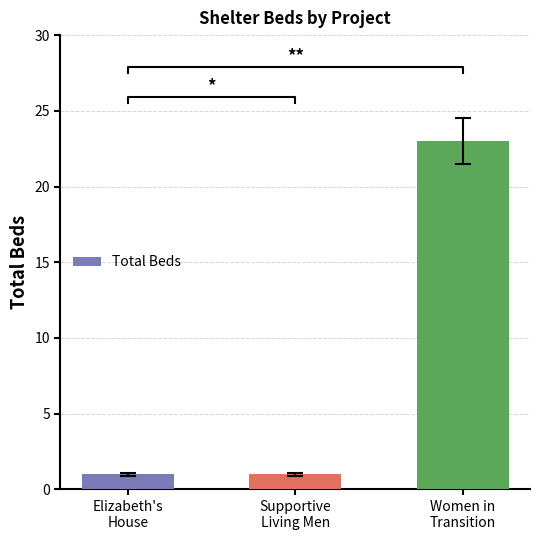

Reading left to right, what are all the values shown in this chart?

1	1	23